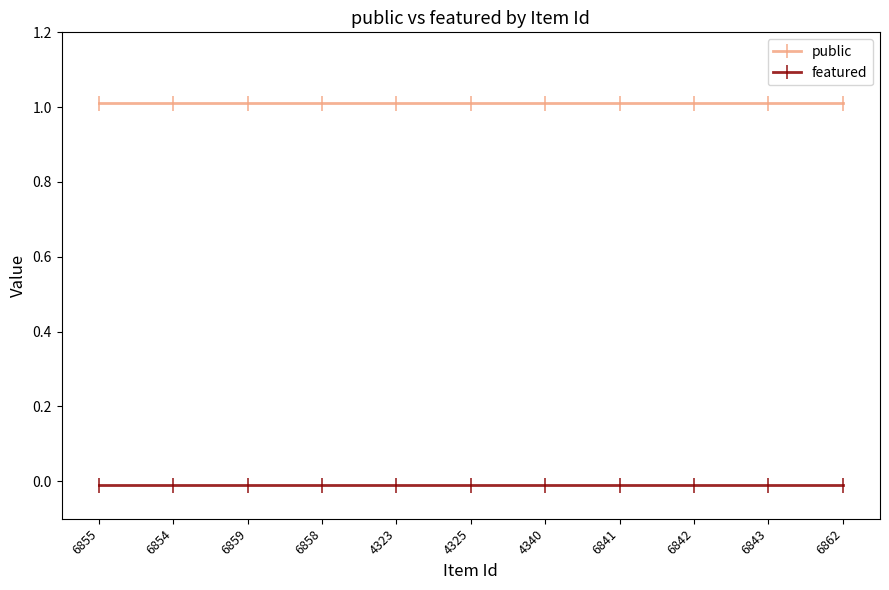

Between 6855 and 4325, which series saw the biggest shift?

public